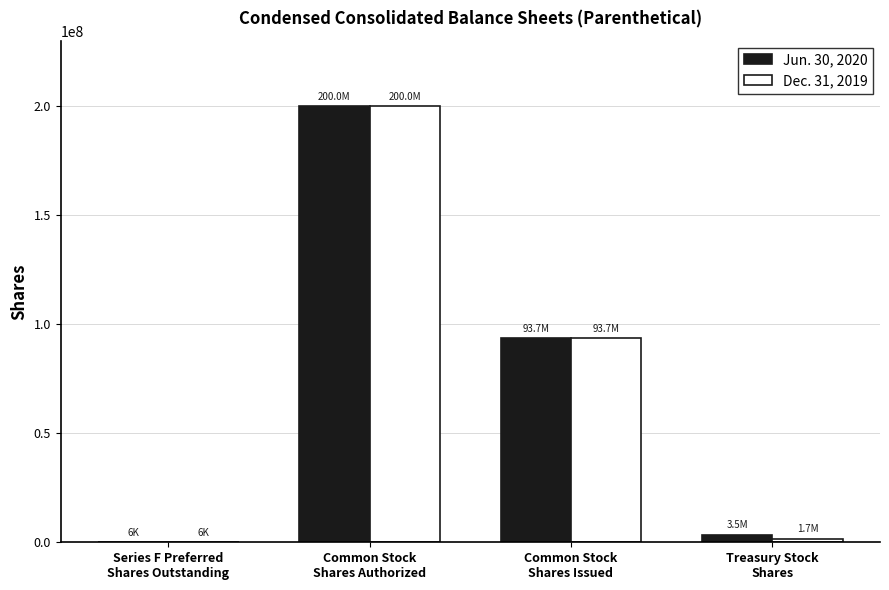

At which category is the sum across all series the highest?

Common Stock
Shares Authorized